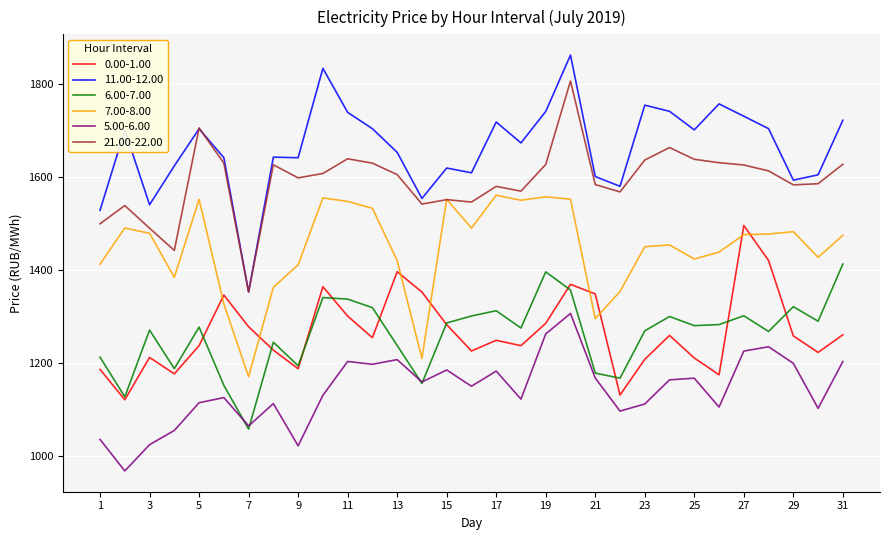

What is the minimum value shown in the chart?

968.3